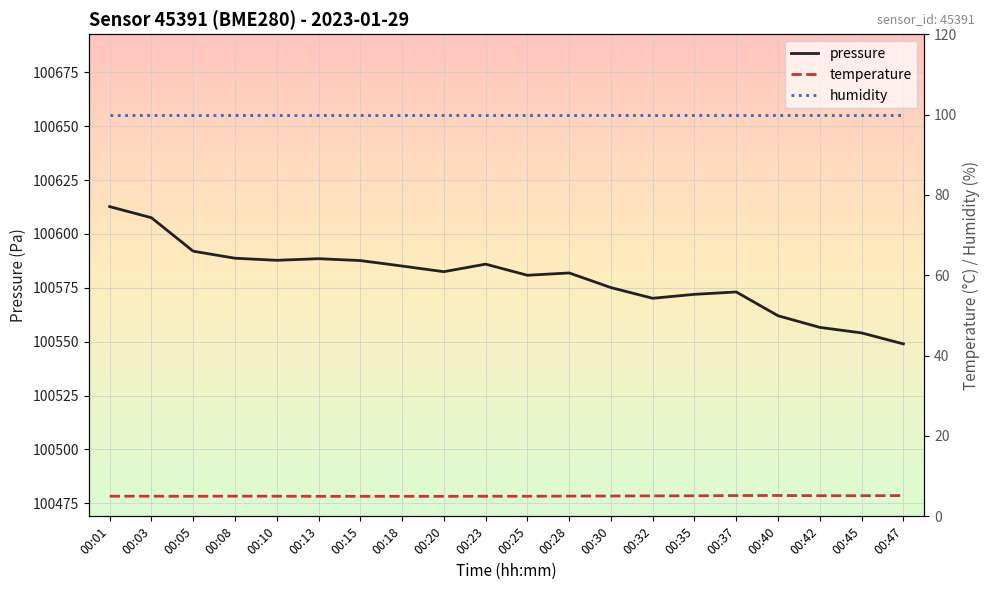

Is it true that pressure equals 149970.8 at 00:45?

False